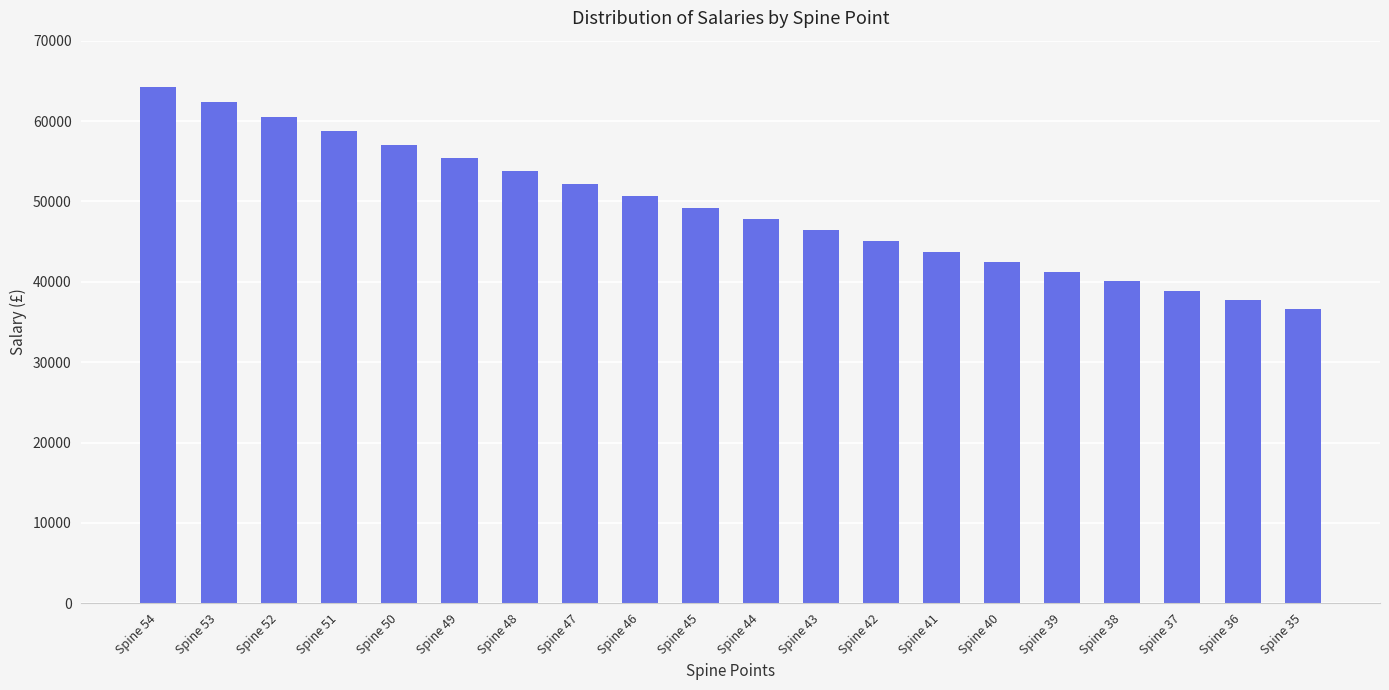

What is the ratio of the value at Spine 35 to the value at Spine 36?

1.0